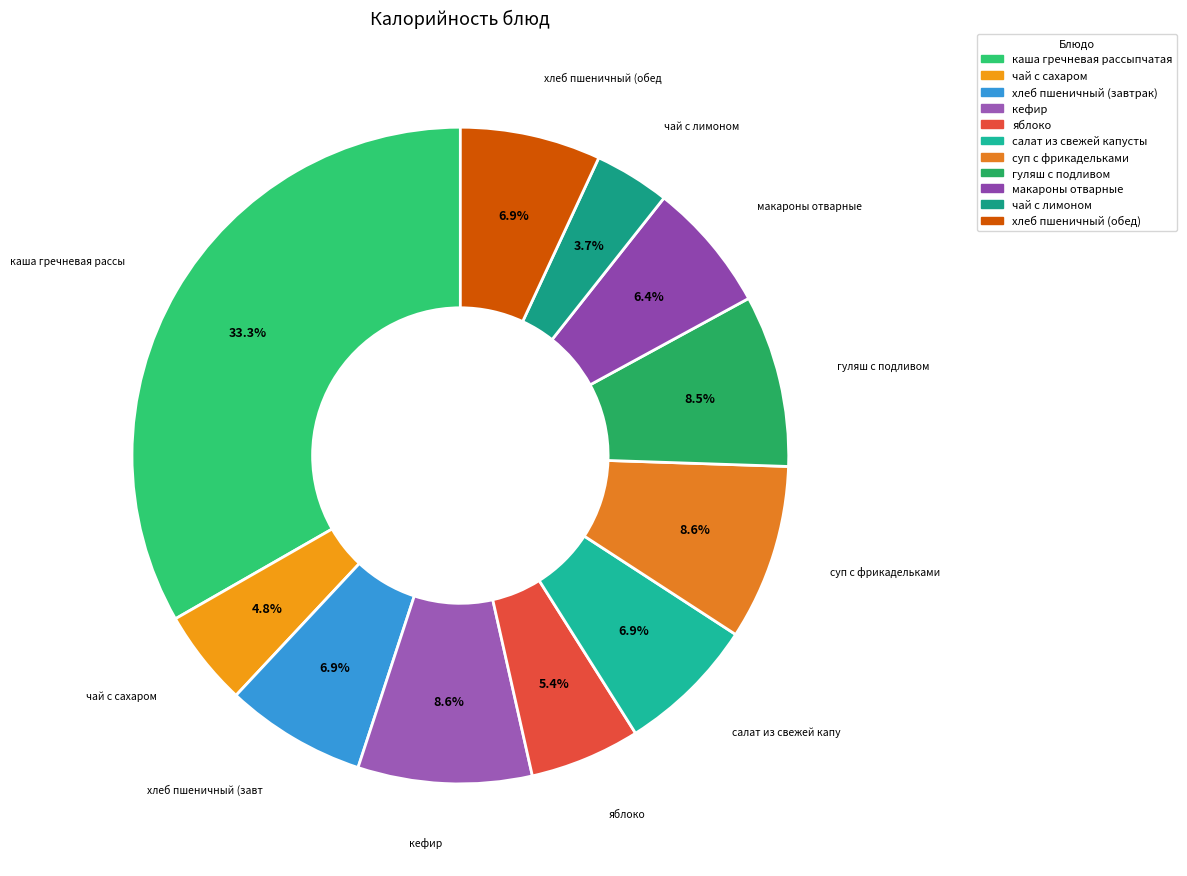

True or false: хлеб пшеничный (завтрак) accounts for 7% of the total.

True